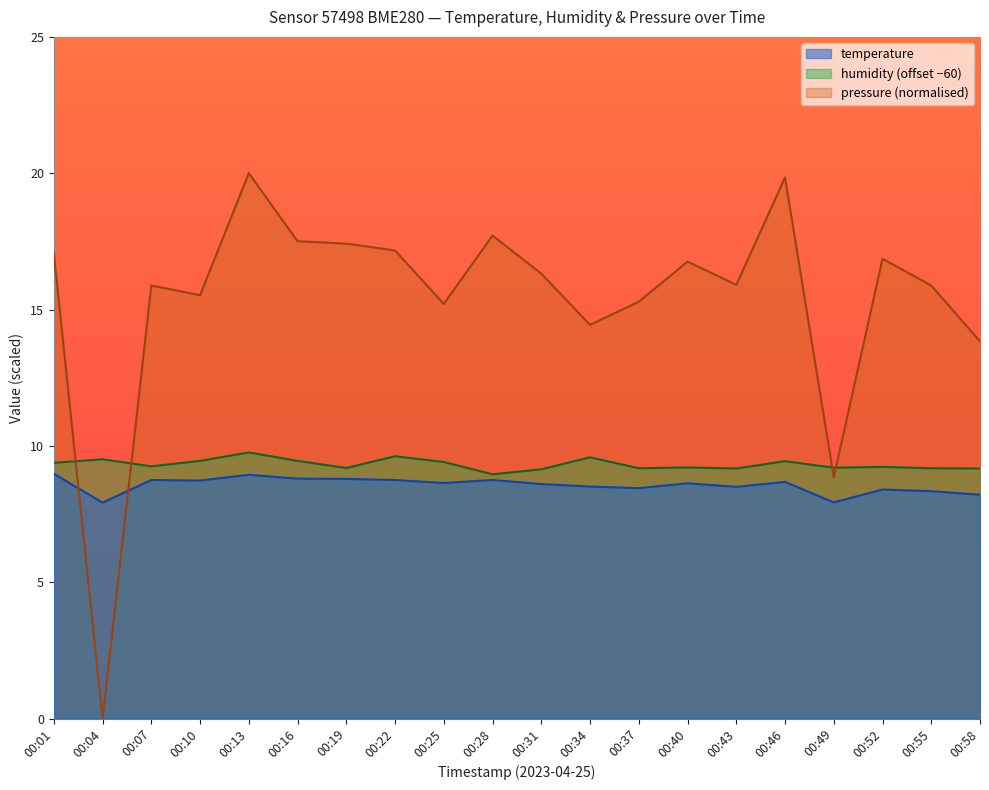

At which category does pressure_scaled reach its first local valley?

00:04